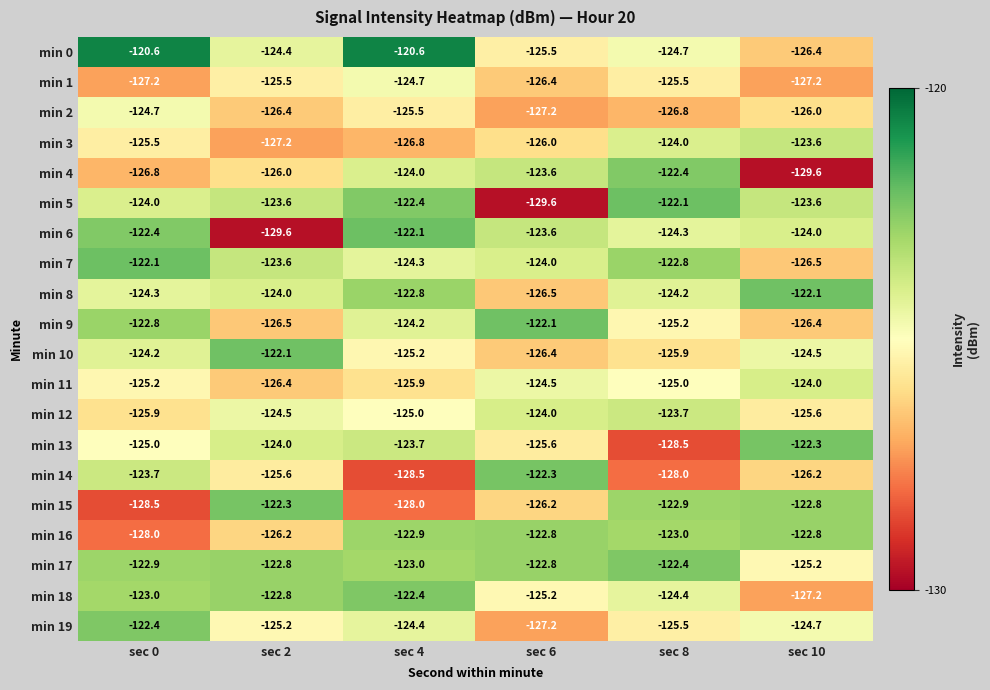

Between sec 0 and sec 2, which series saw the biggest shift?

min 6